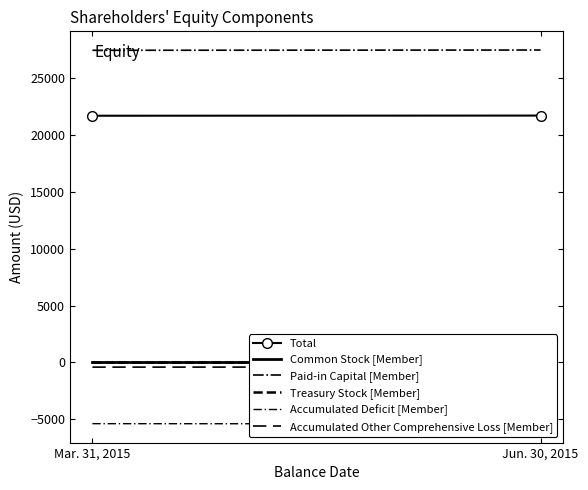

What is the total value across all series at Jun. 30, 2015?

43450